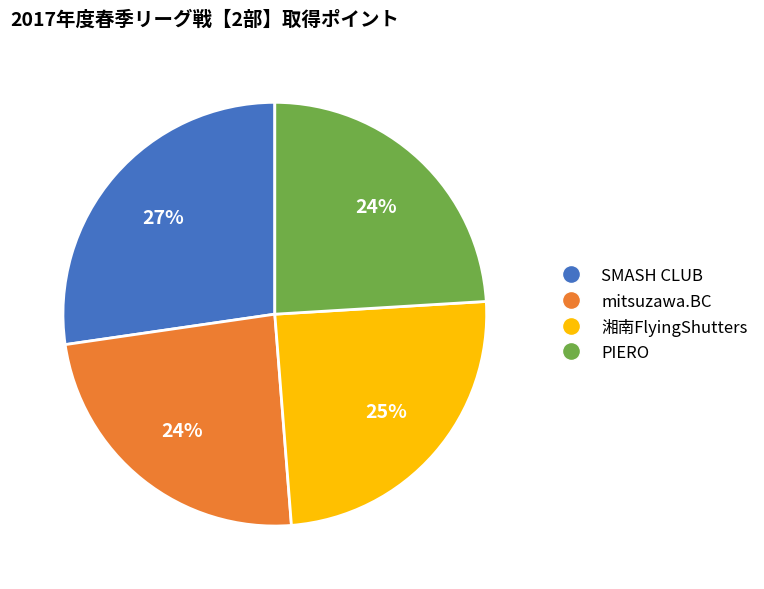

Which category has the biggest portion of the pie?

SMASH CLUB